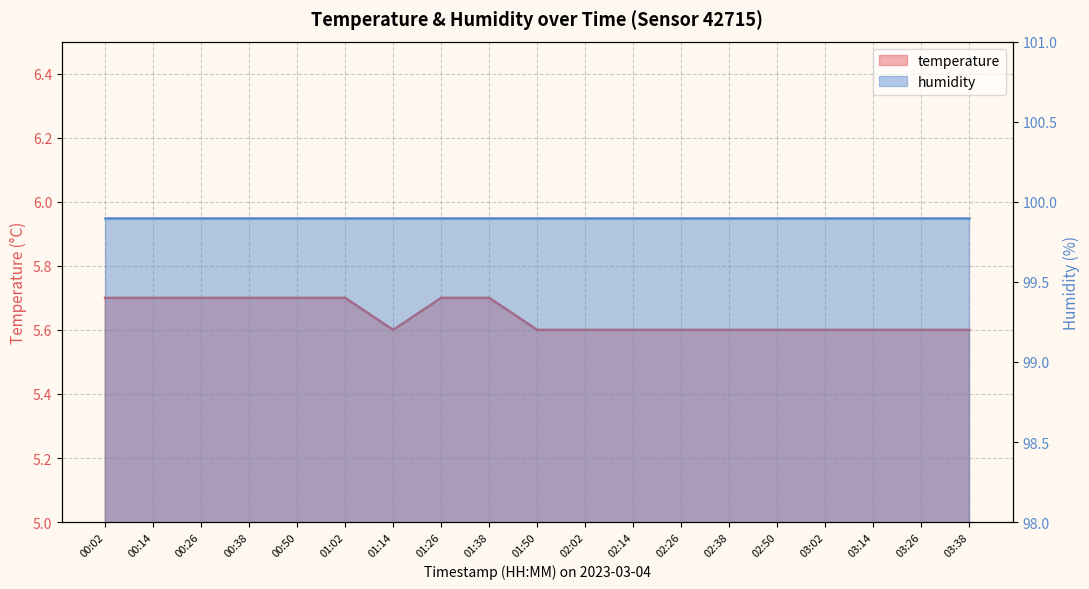

Where is the data nearest to the value 5?

01:14